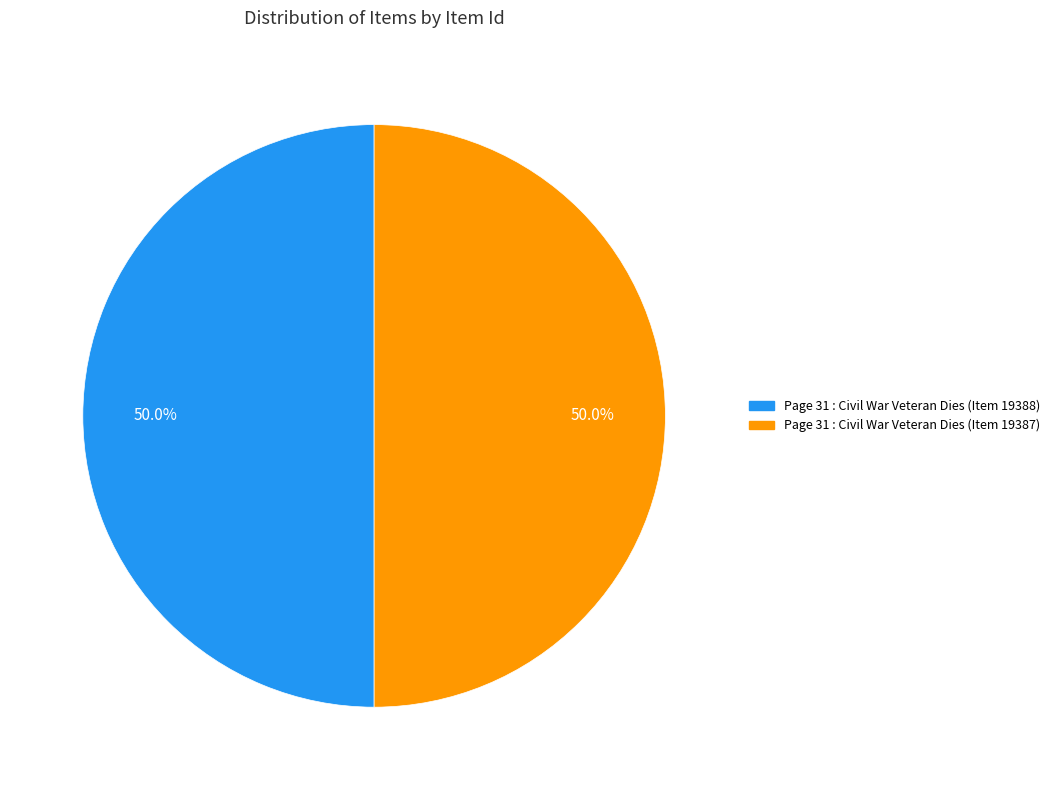

To the nearest percent, what is the combined percentage of Page 31 : Civil War Veteran Dies (Item 19387) and Page 31 : Civil War Veteran Dies (Item 19388)?

100%